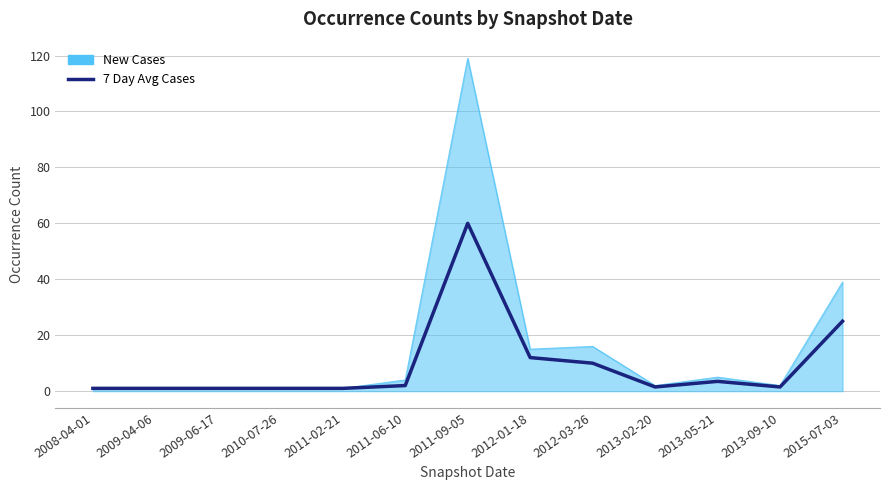

Count the number of categories in the chart.

13